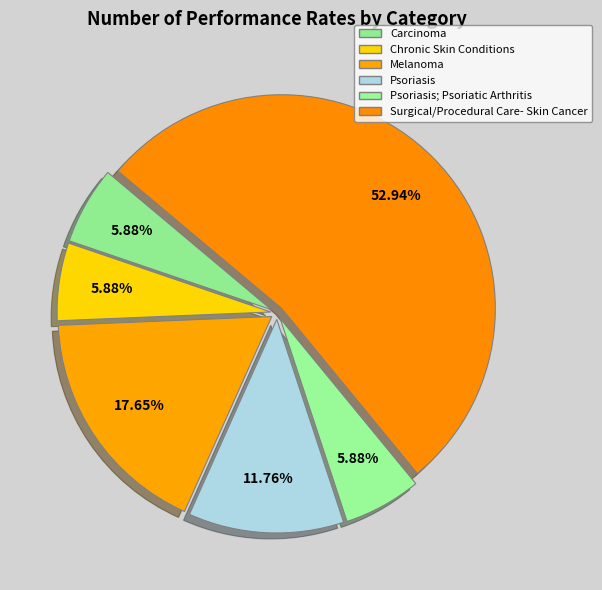

Rank the categories by value from highest to lowest.

Surgical/Procedural Care- Skin Cancer, Melanoma, Psoriasis, Carcinoma, Chronic Skin Conditions, Psoriasis; Psoriatic Arthritis